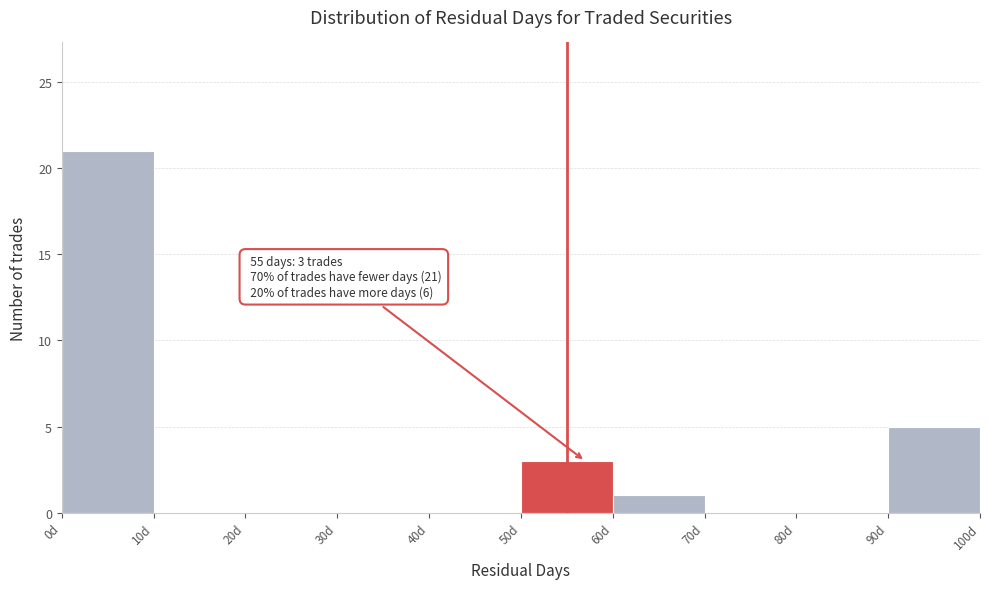

Which range on the x-axis has the tallest bar?

0 to 10